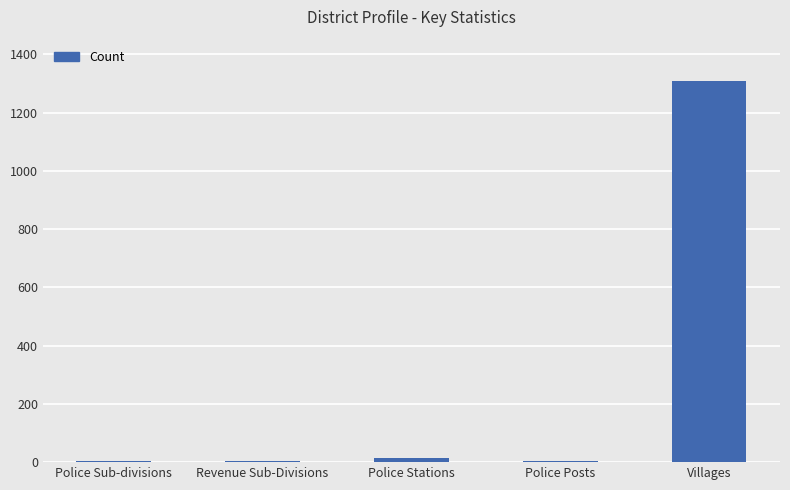

Is it true that the value at Villages is 1308?

True